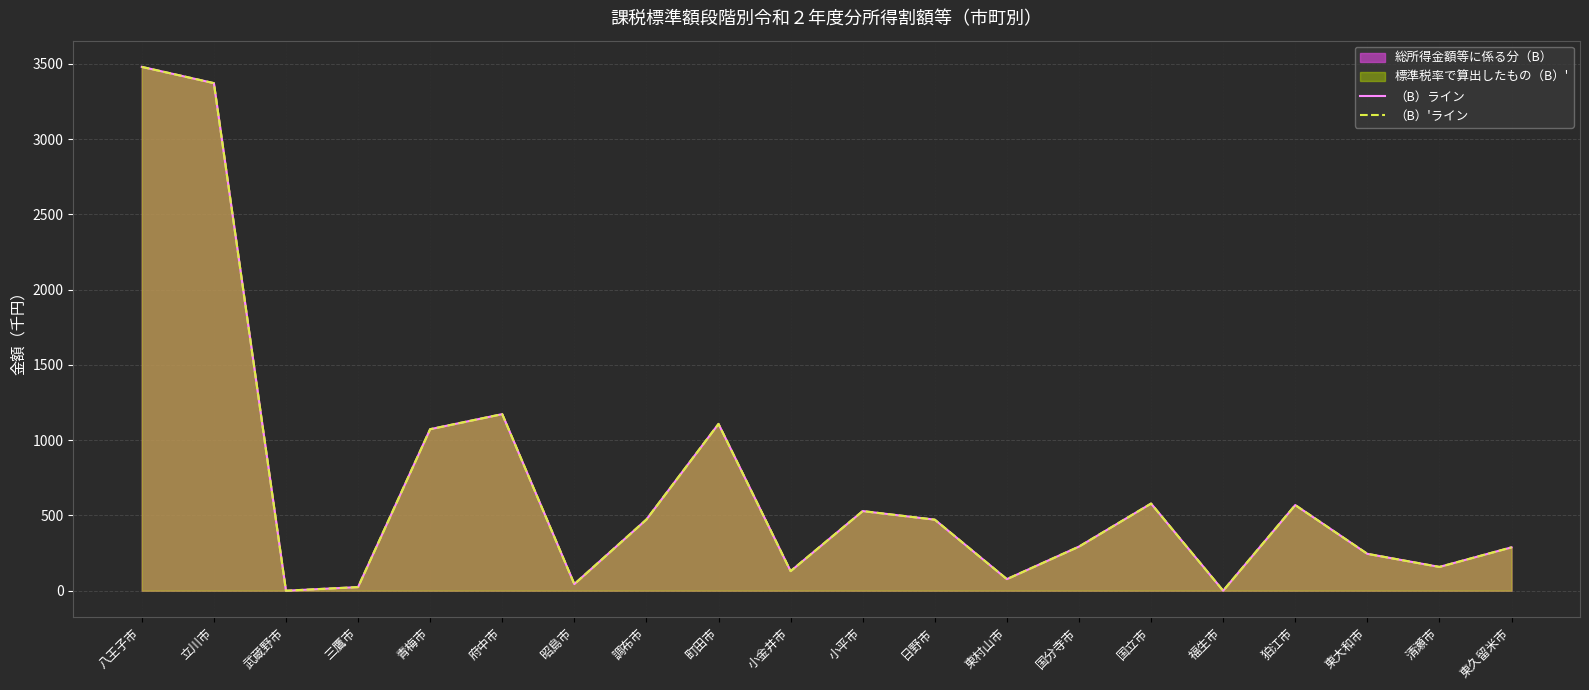

Where is the first local minimum for （B）ライン?

武蔵野市